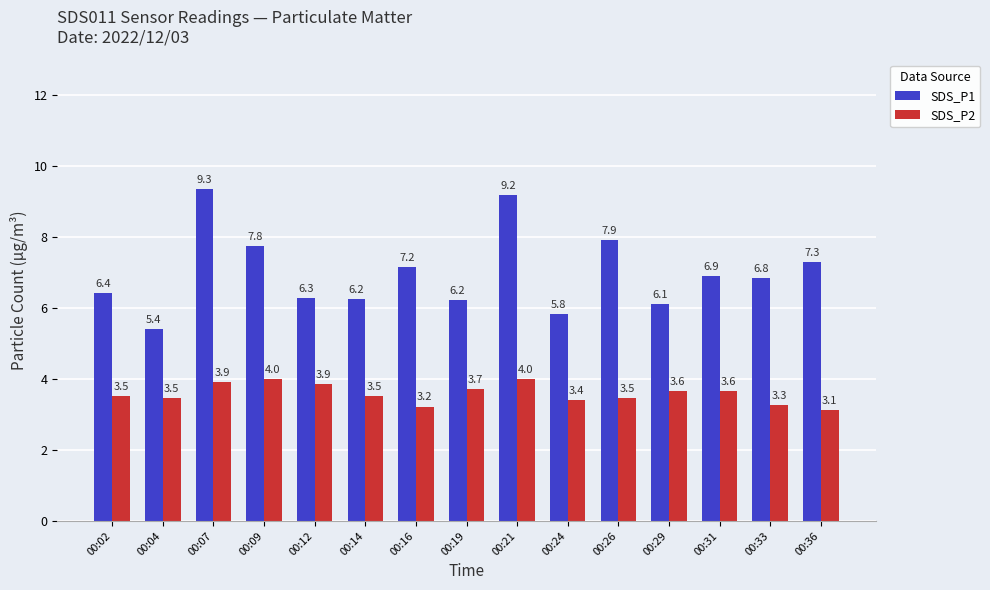

What is the sum of the SDS_P2 values at 00:07 and 00:33?

7.2